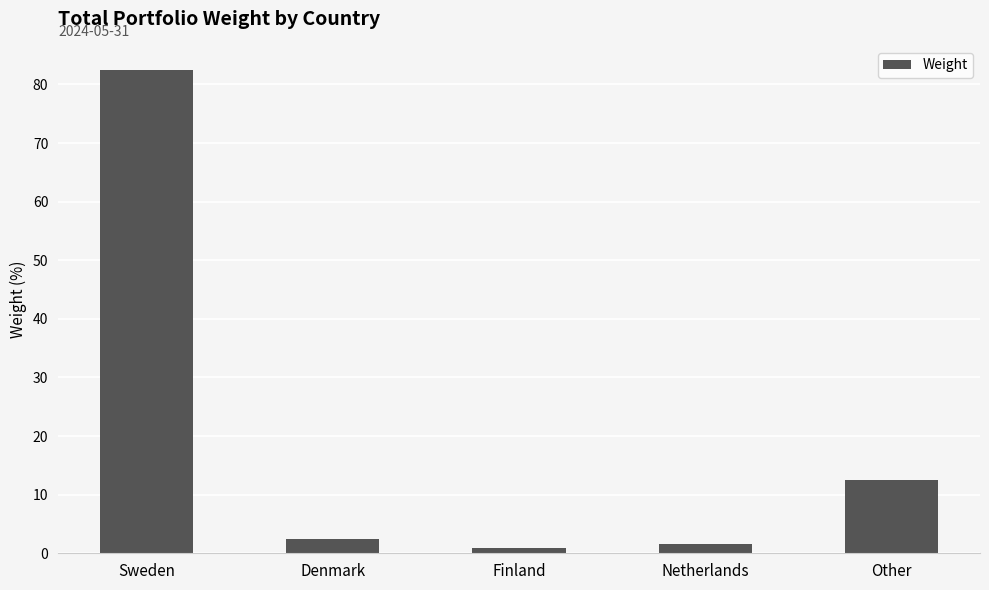

How many values are below 2?

2